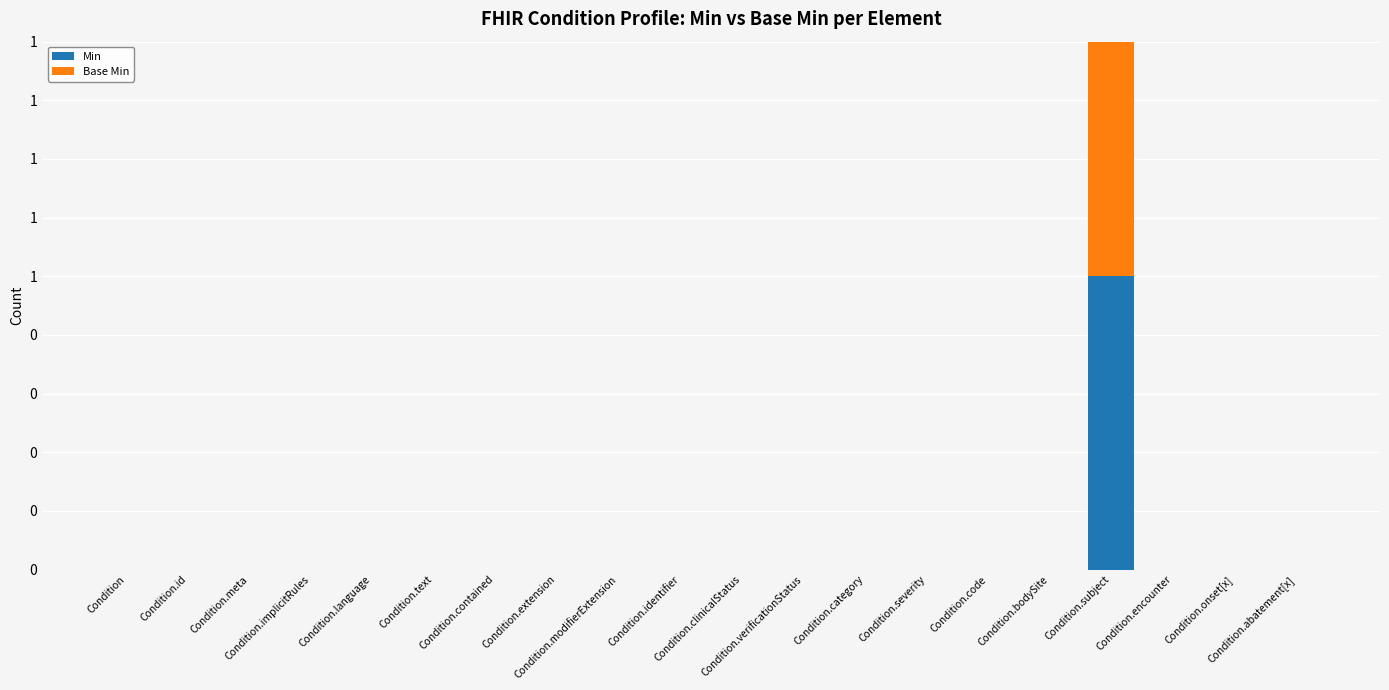

What are all the series names shown in the legend?

Min, Base Min